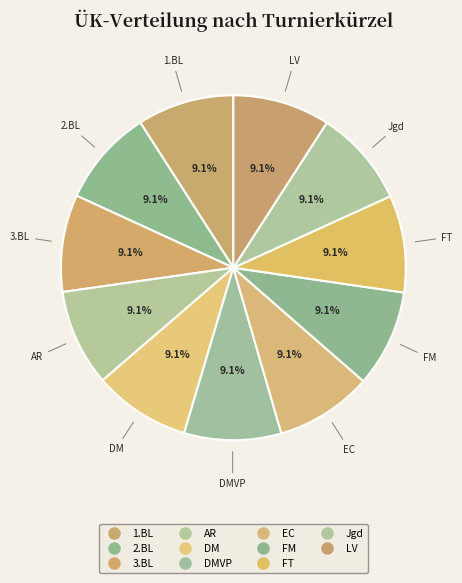

What is the largest slice in the pie chart?

FM